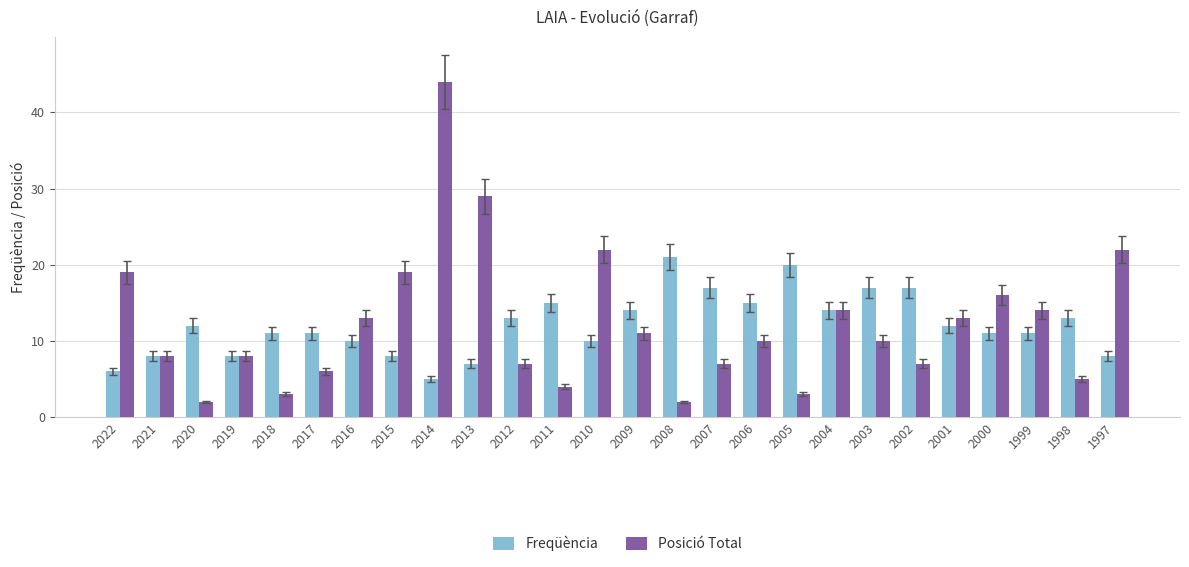

What is the approximate value of Freqüència at 2009?

14